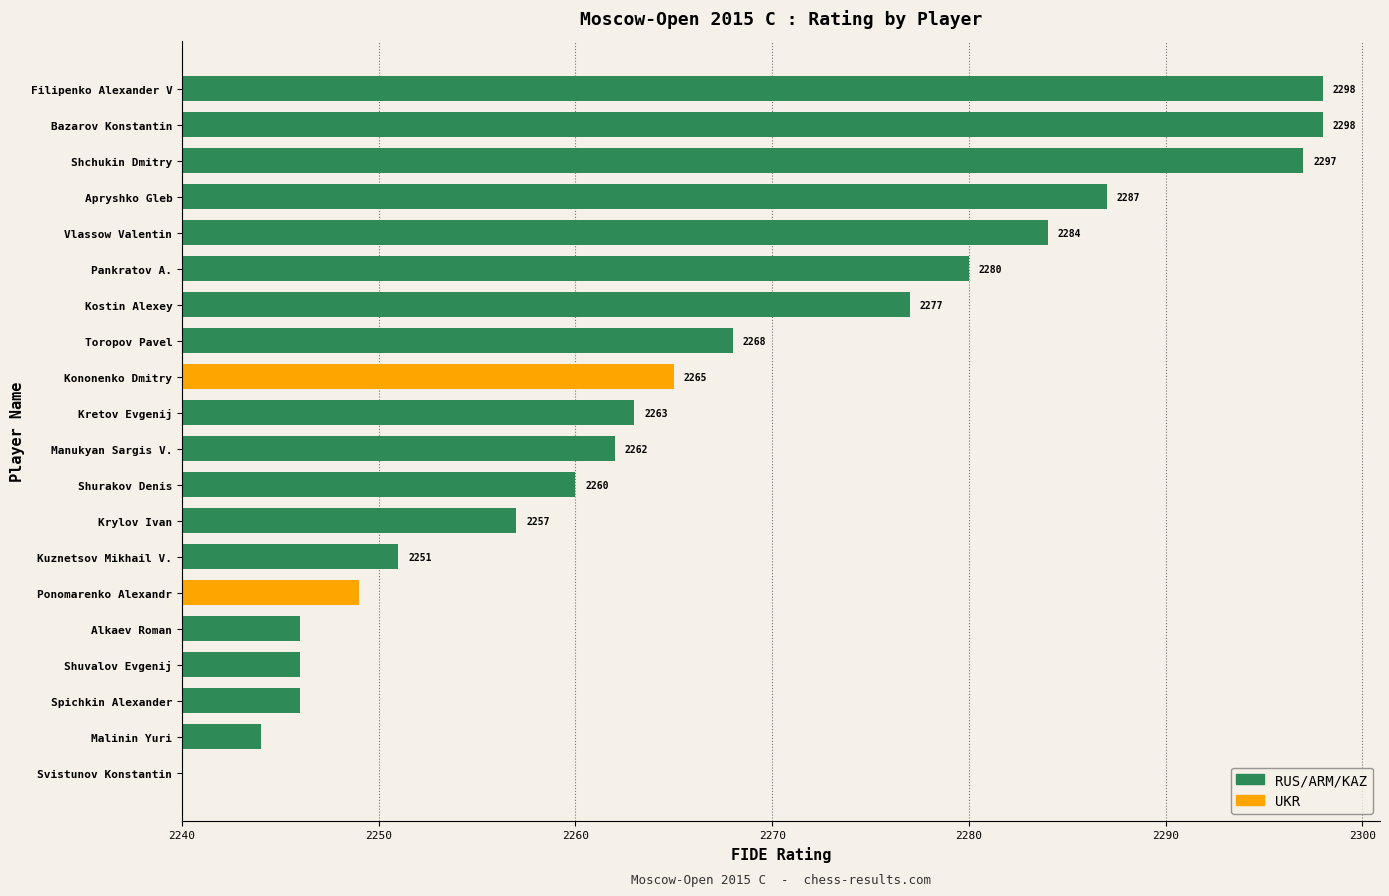

How many categories are shown in the chart?

20